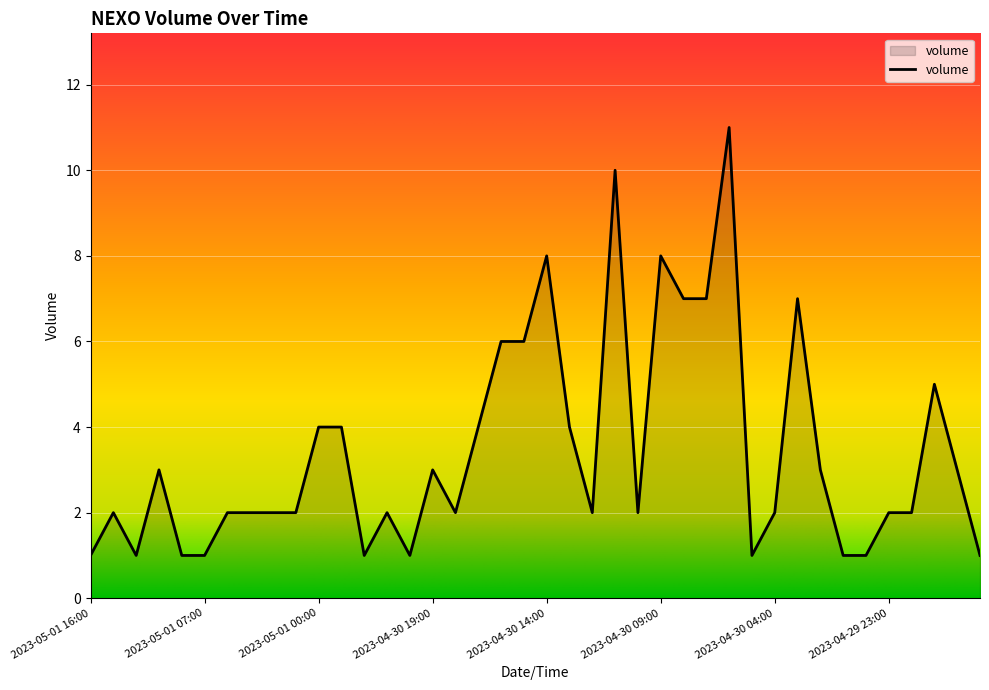

What is the greatest value displayed?

11